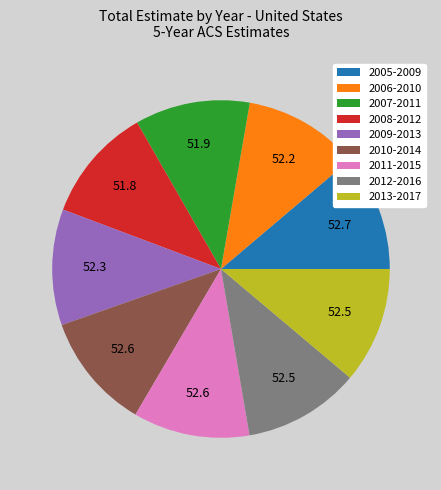

Does 2009-2013 account for over 50% of the chart?

No